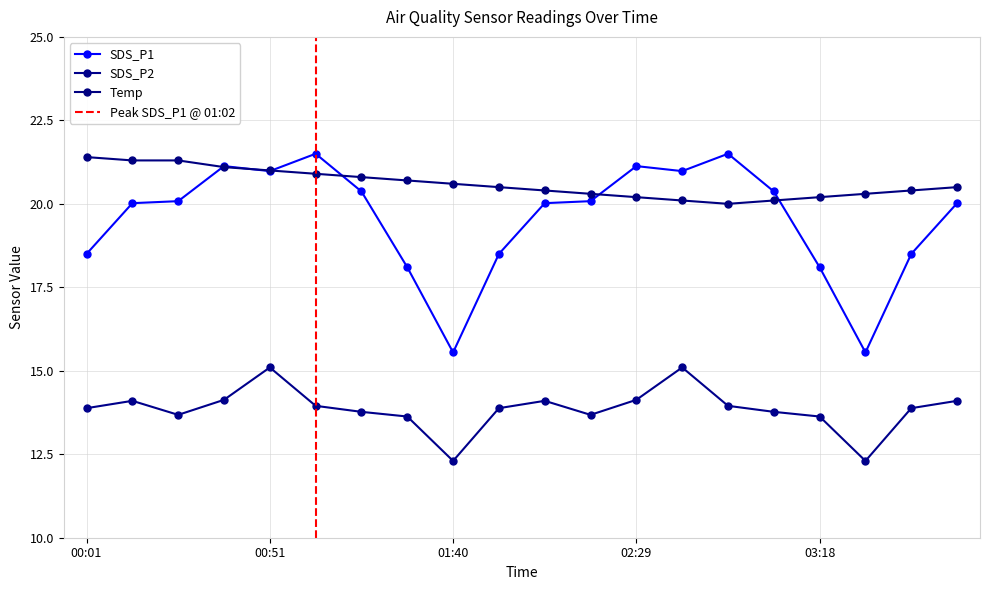

Which has a higher value, 00:14 or 01:02?

01:02